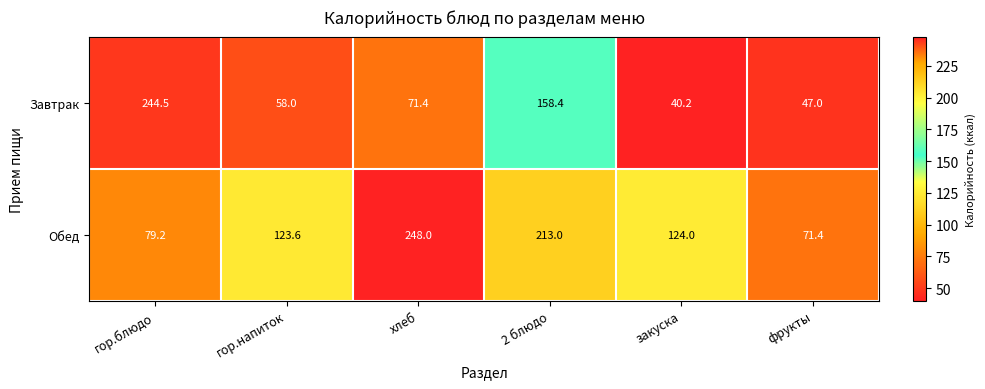

What is the difference between the Завтрак values at фрукты and хлеб?

24.4